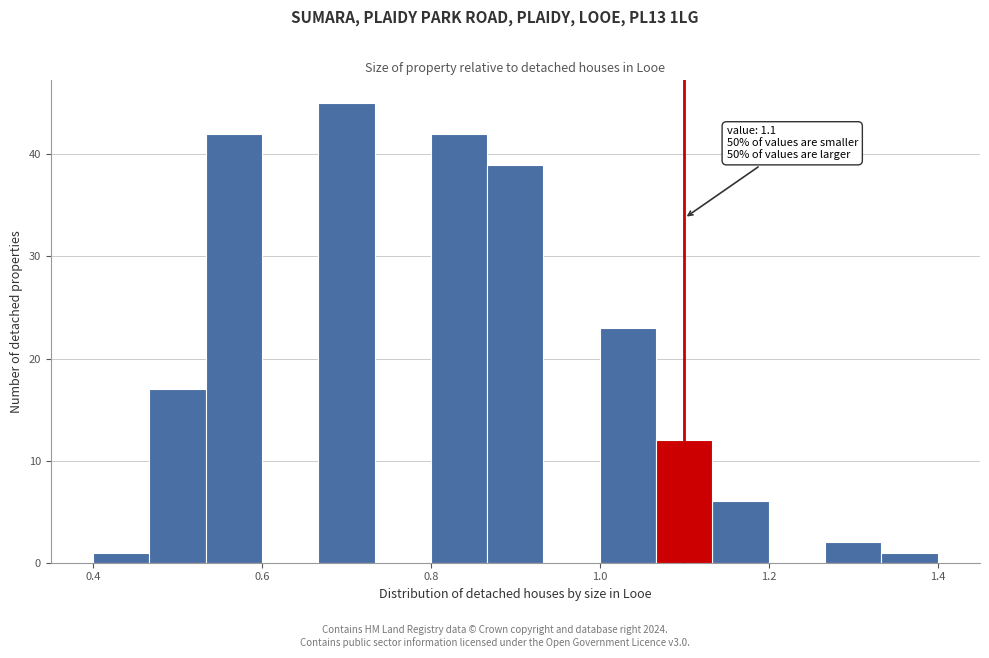

Read against the x-axis, roughly where is the centre of the tallest bar?

0.70